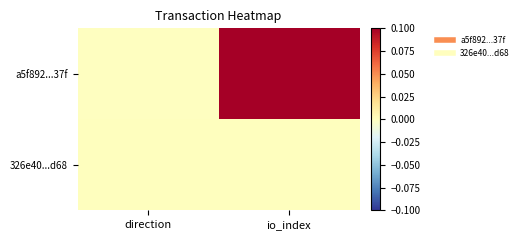

What is the maximum value shown in the chart?

0.1